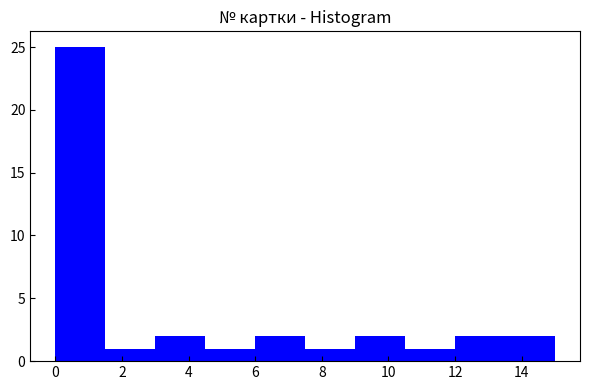

Reading left to right, transcribe this chart: for each bar, give the range it covers on the x-axis and its height. Neither the bar edges nor the heights are printed on the chart, so give them approximately, as read against the axes.

0.0 to 1.5: 25
1.5 to 3.0: 1
3.0 to 4.5: 2
4.5 to 6.0: 1
6.0 to 7.5: 2
7.5 to 9.0: 1
9.0 to 10.5: 2
10.5 to 12.0: 1
12.0 to 13.5: 2
13.5 to 15.0: 2